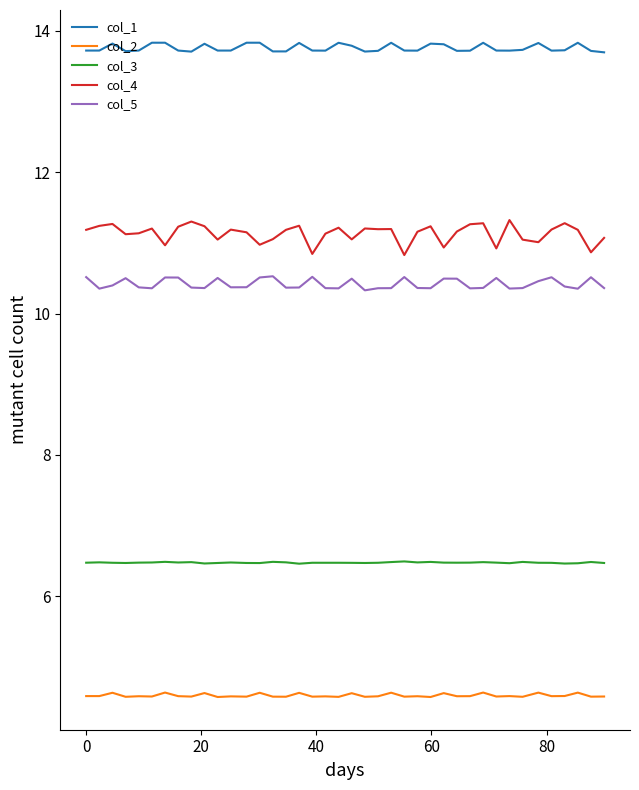

Which series has the widest spread of values?

col_4